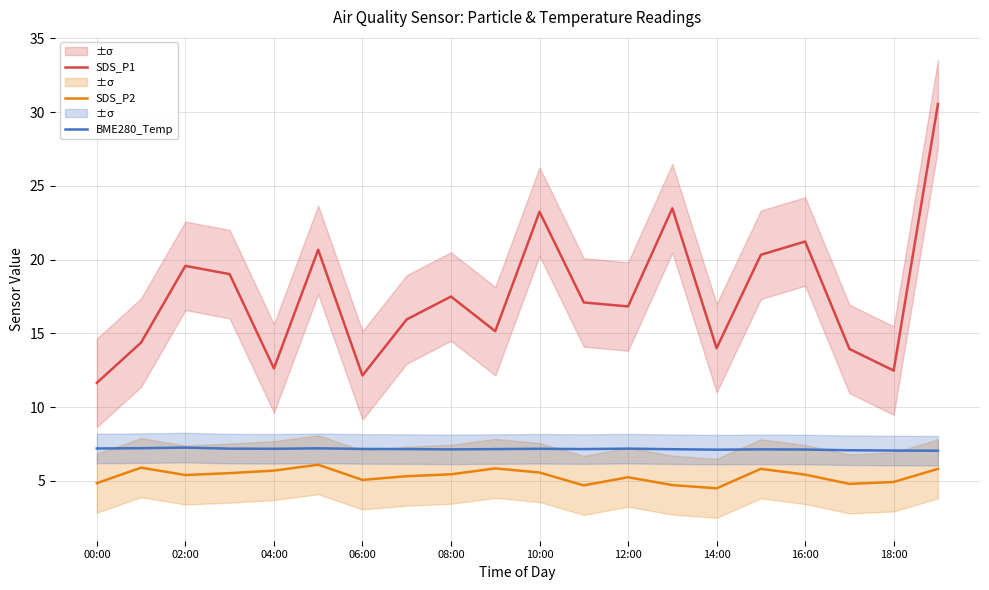

In SDS_P1, how many points are lower than both neighbors (excluding endpoints)?

6